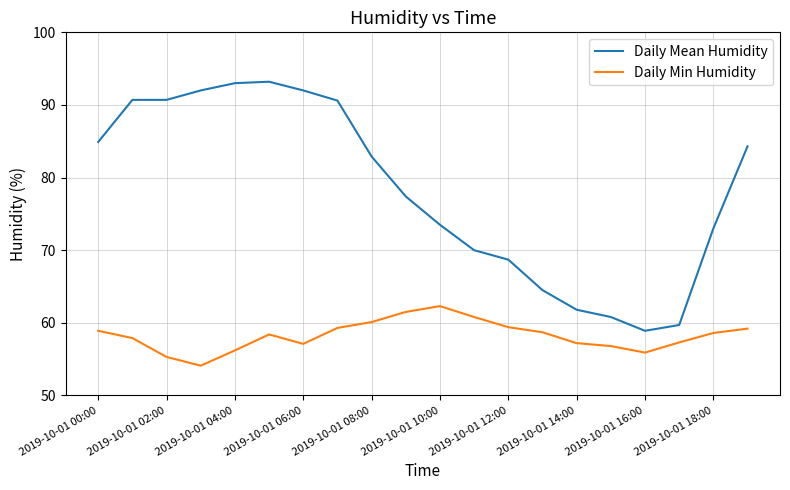

True or false: Daily Min Humidity and Daily Mean Humidity intersect in this chart.

False